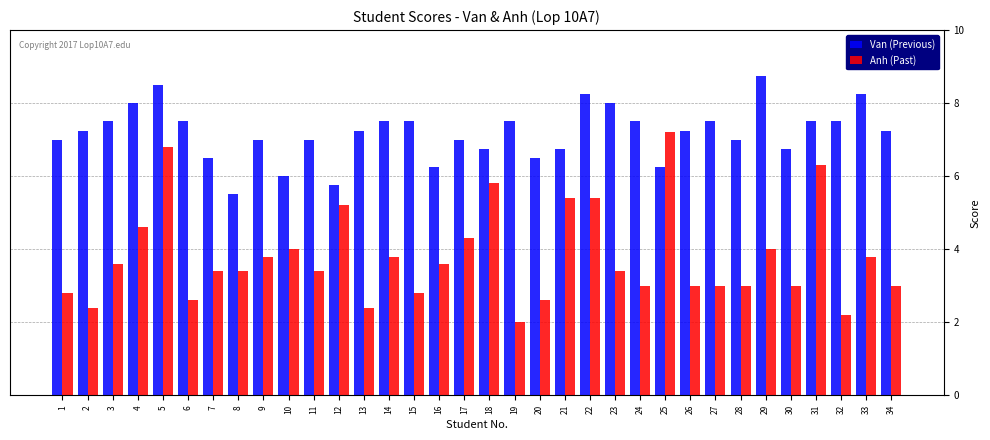

What is the sum of the Anh (Past) values at 29 and 10?

8.0